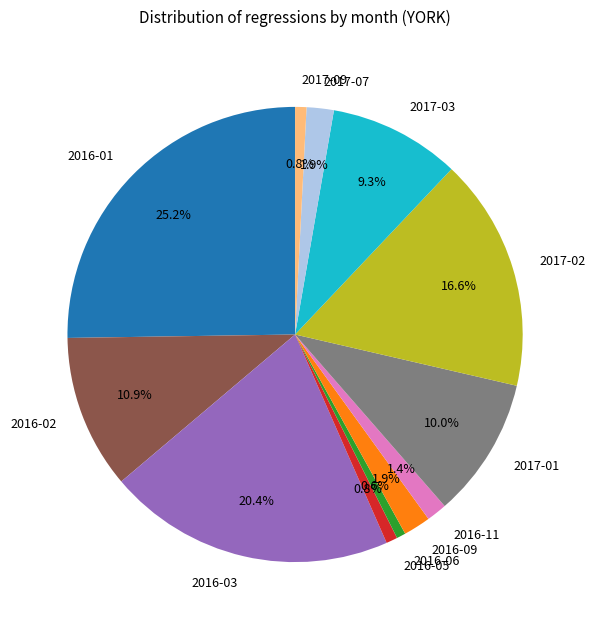

Is 2016-11 the majority of the pie?

No